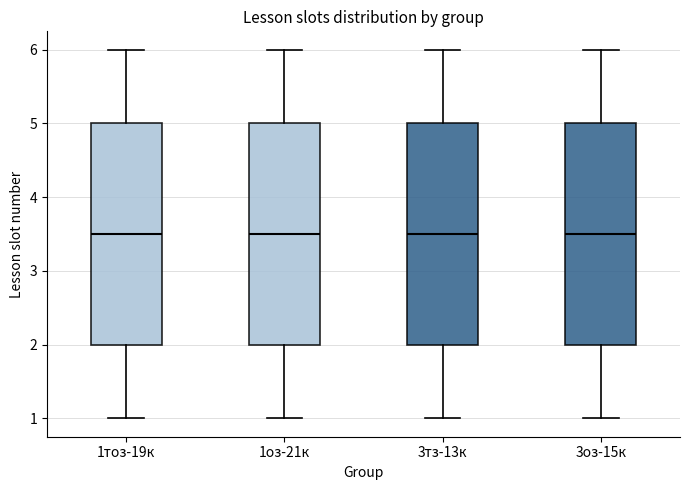

Reading left to right, transcribe this box plot: for each box, give where its median line is, the range the box spans, and where its two whiskers end, as read against the y-axis. The values are not printed on the chart, so give them approximately, as read against the axis.

1тоз-19к: median 3.5, box 2.0 to 5.0, whiskers 1.0 to 6.0
1оз-21к: median 3.5, box 2.0 to 5.0, whiskers 1.0 to 6.0
3тз-13к: median 3.5, box 2.0 to 5.0, whiskers 1.0 to 6.0
3оз-15к: median 3.5, box 2.0 to 5.0, whiskers 1.0 to 6.0